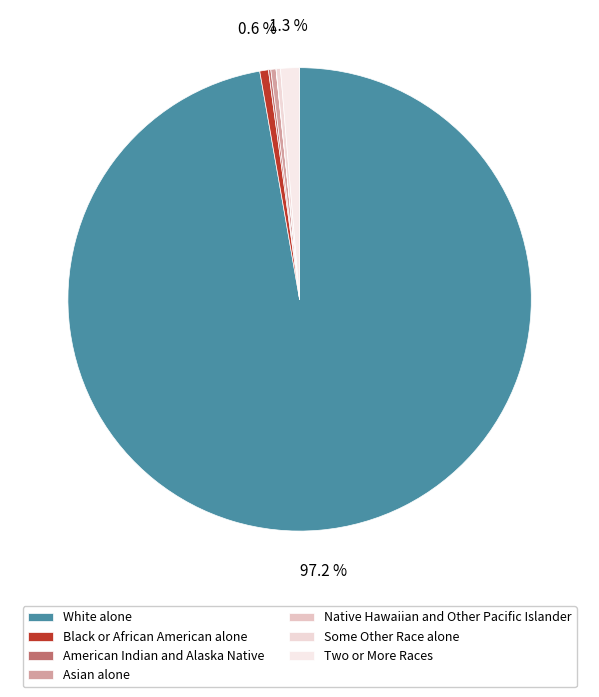

How many segments does this pie chart have?

7